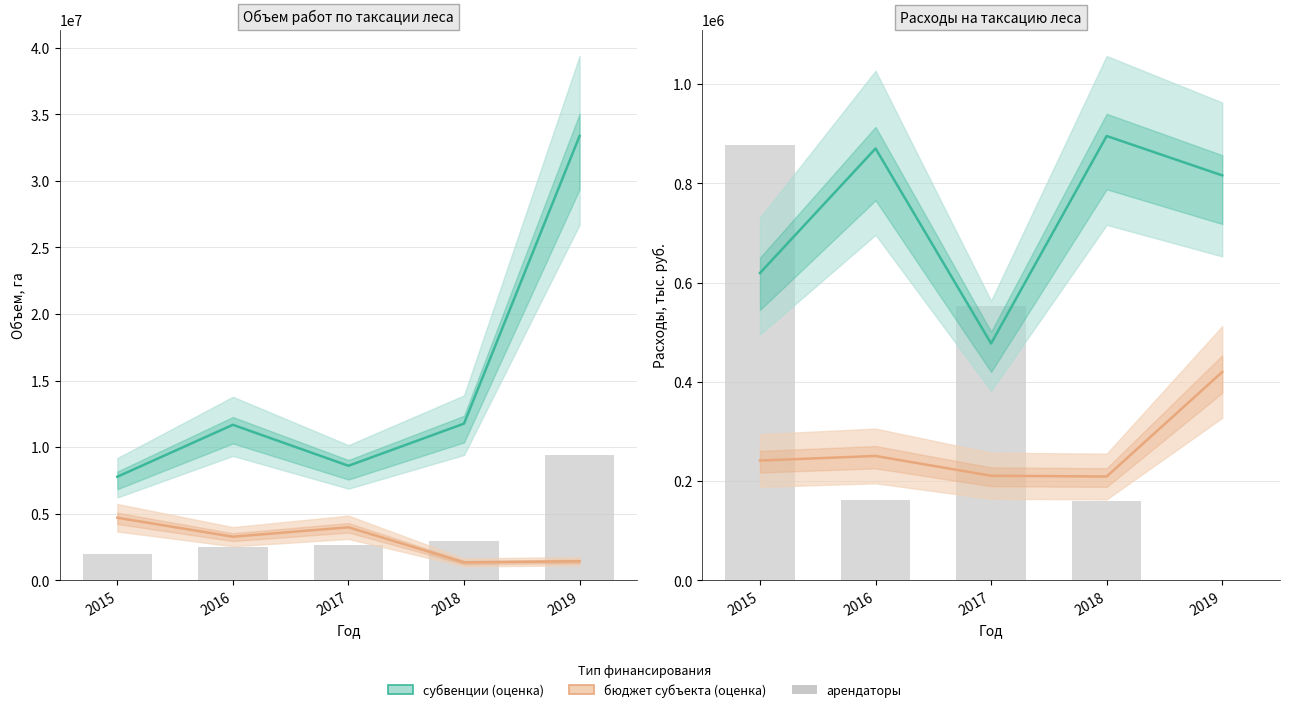

Is it true that бюджет субъекта equals 339873.9 at 2018?

False